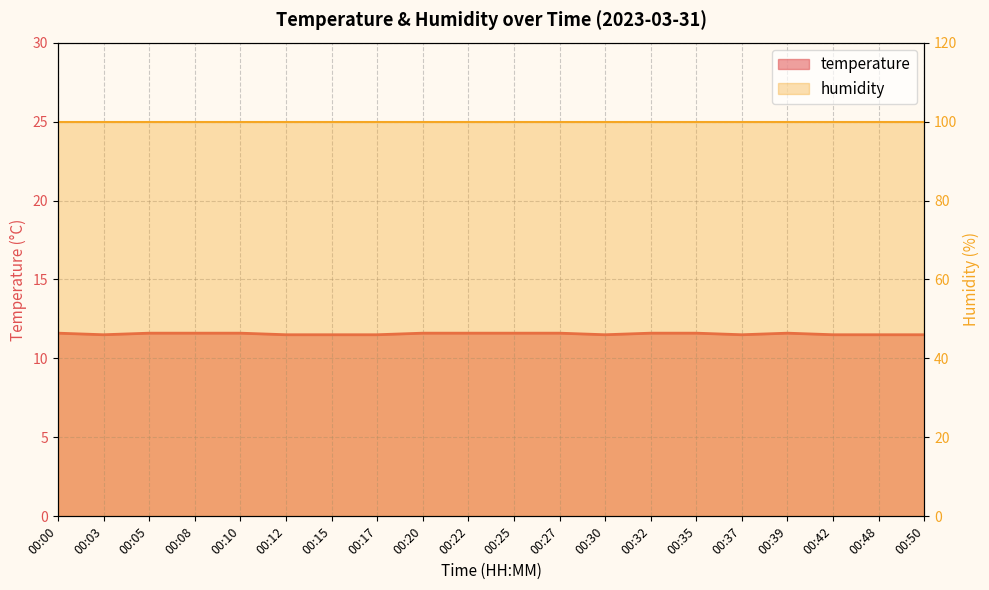

Is it true that the value at 00:03 is 11.5?

True